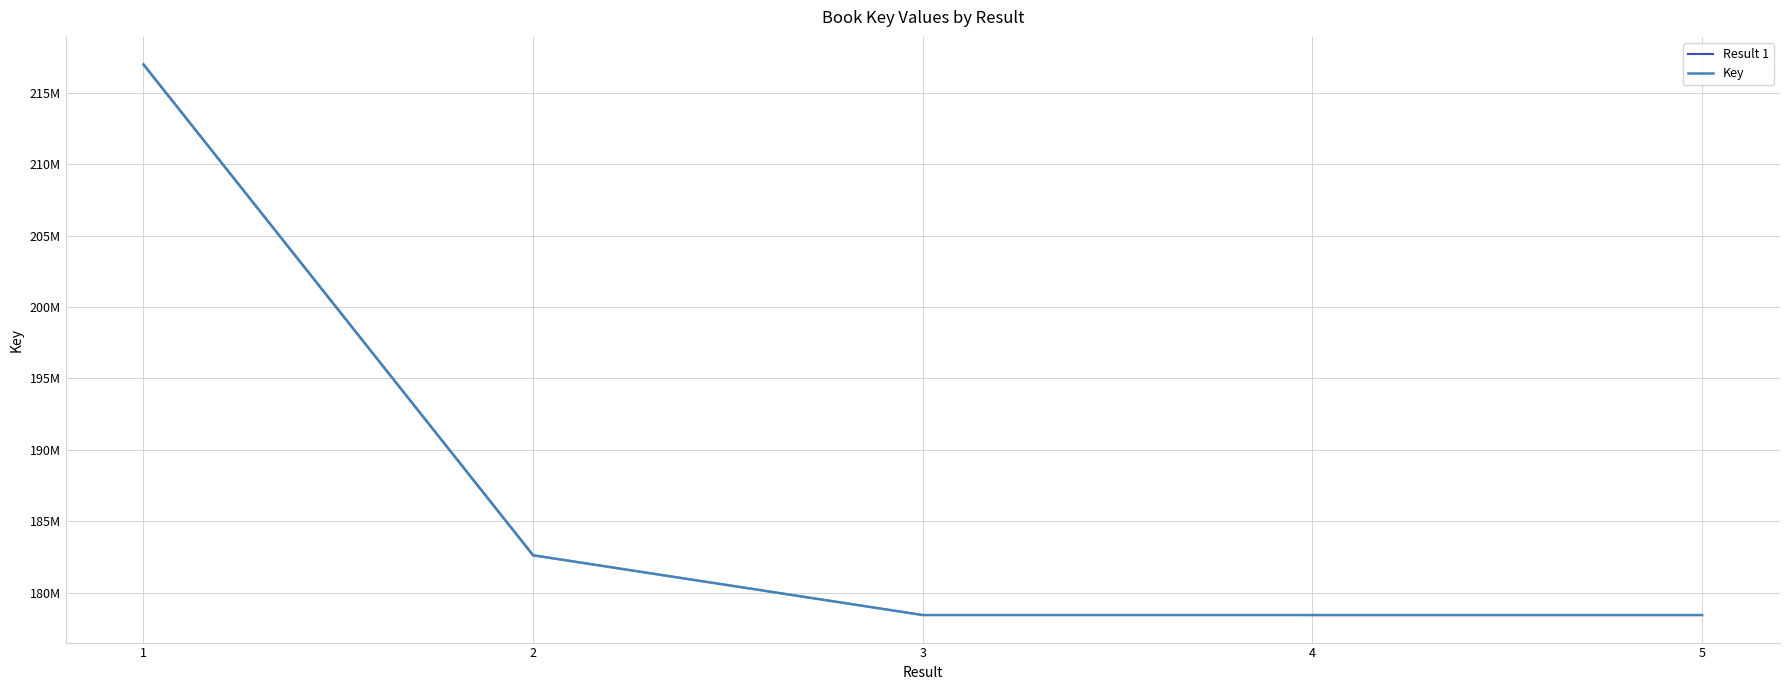

Which label corresponds to the largest value in the chart?

1